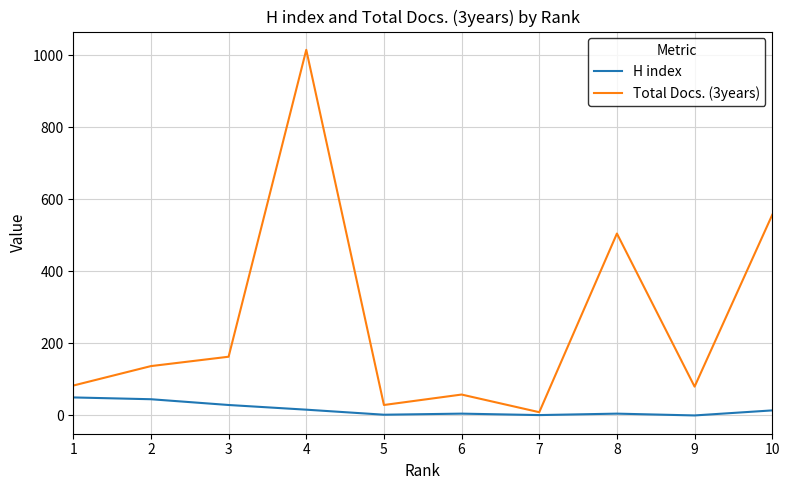

Which category has the highest value in the Total Docs. (3years) series?

4